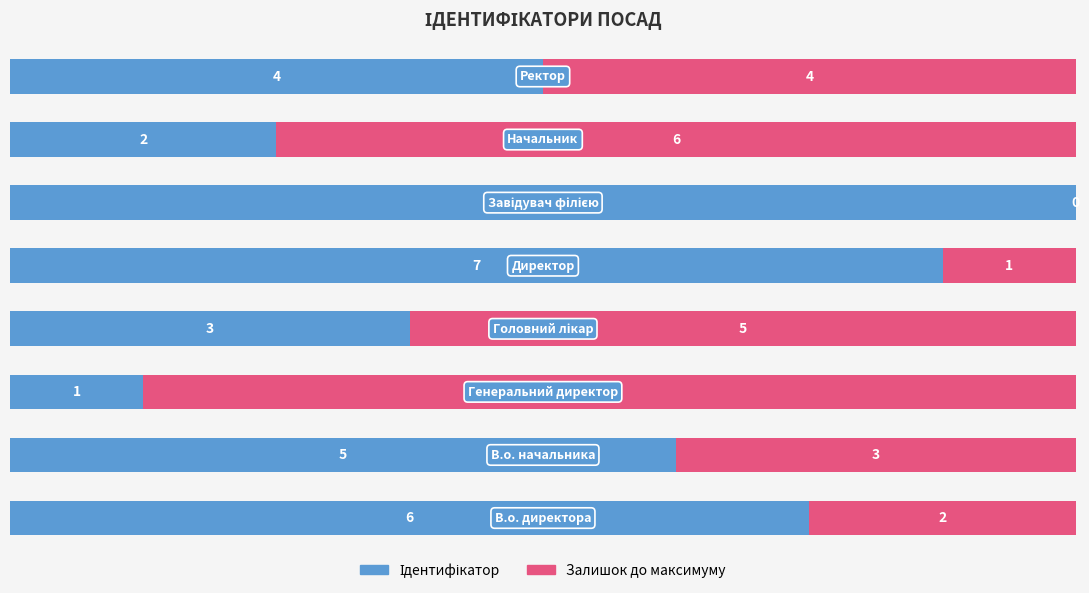

Reading left to right, what are all the values shown in this chart?

Ідентифікатор: 0=6	1=5	2=1	3=3	4=7	5=8	6=2	7=4
Залишок до максимуму: 0=2	1=3	2=7	3=5	4=1	5=0	6=6	7=4